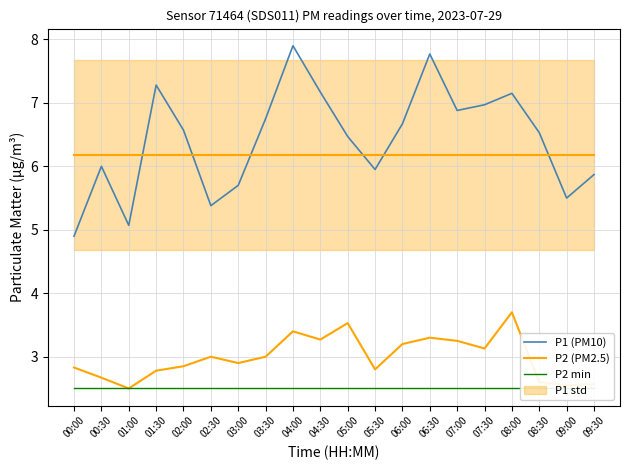

Is it true that P2 min equals 2.5 at 09:30?

True